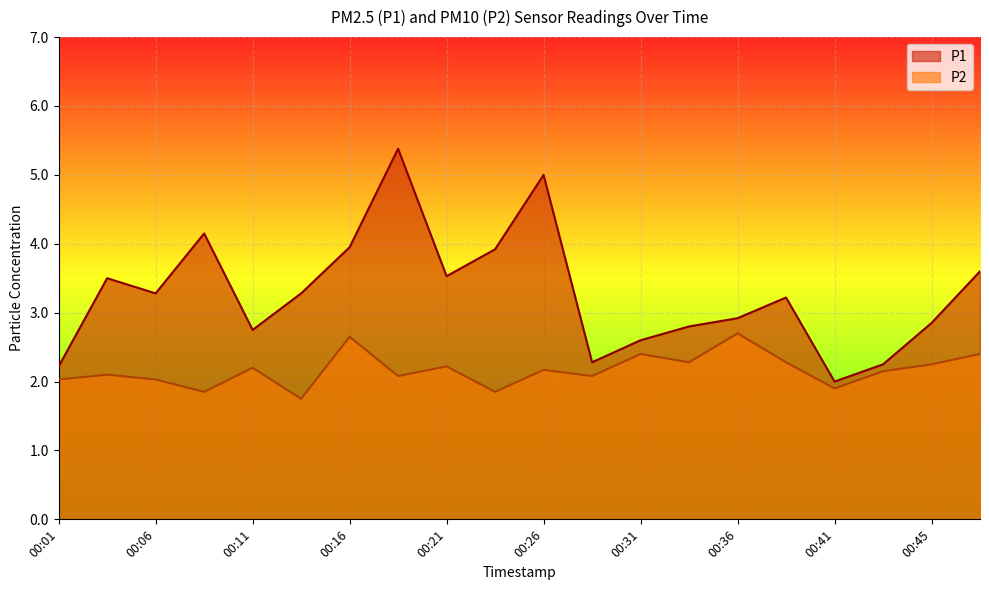

What is the difference between the maximum and minimum values in the P2 series?

1.0